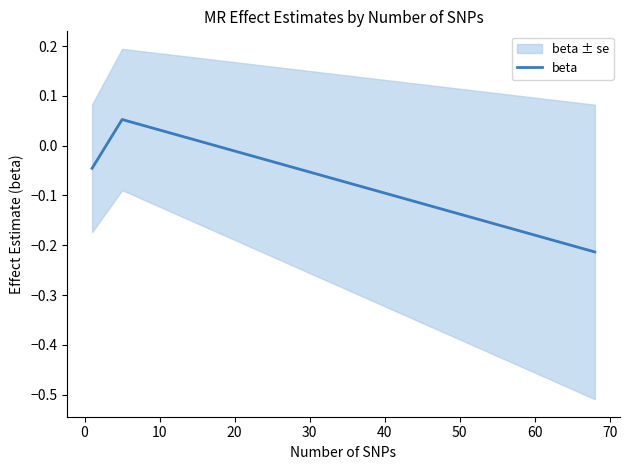

Reading left to right, list all the values displayed in this chart.

-0.0	0.1	-0.2